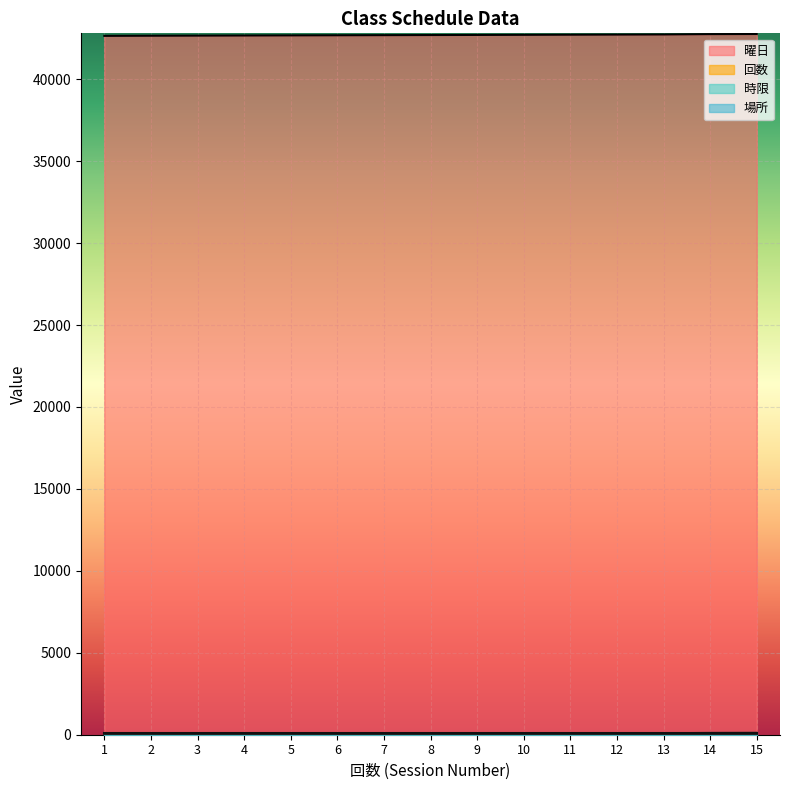

How many data points in 曜日 are above 55?

7